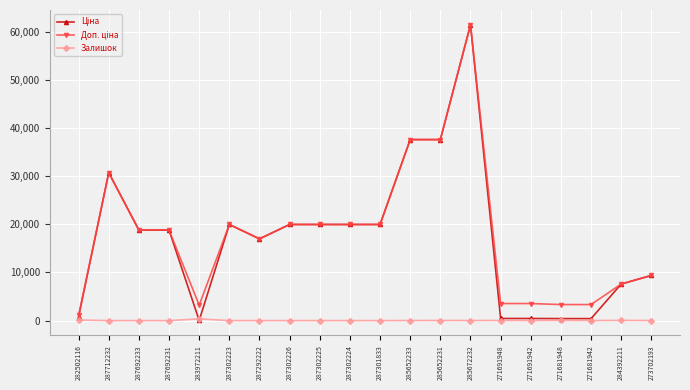

Is it true that Залишок equals 30.0 at 271681948?

True